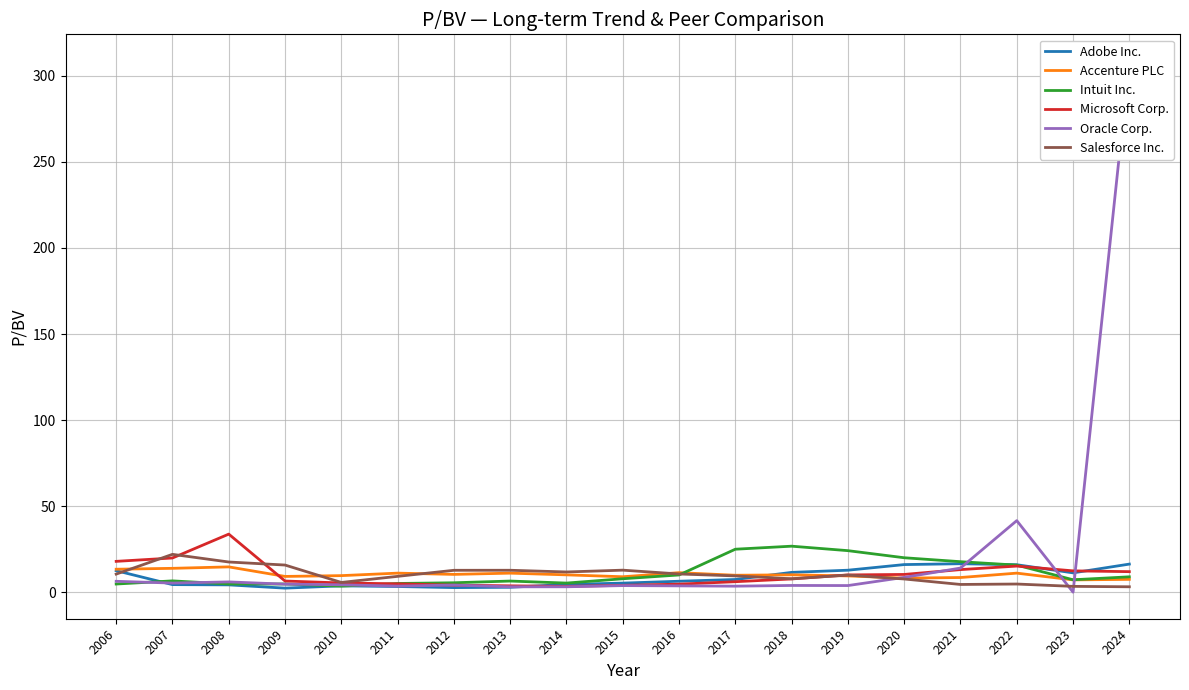

True or false: Accenture PLC has a value of 10.3 at 2012.

True